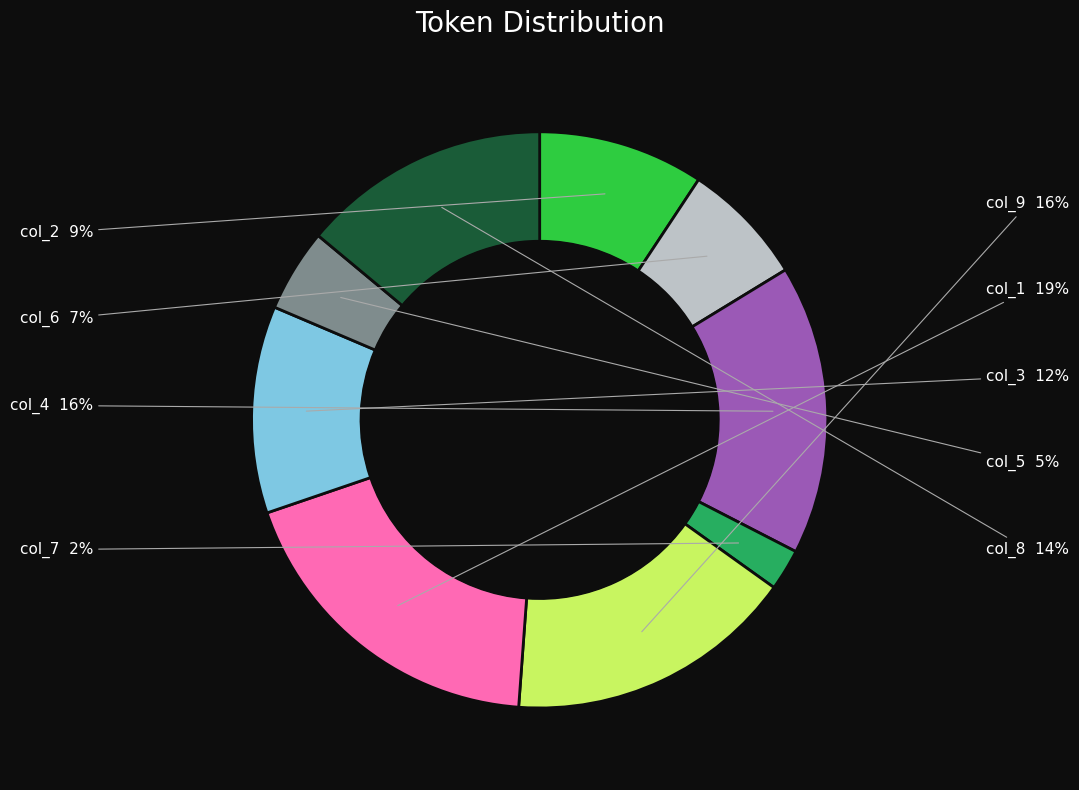

Is there a majority slice in this chart?

No